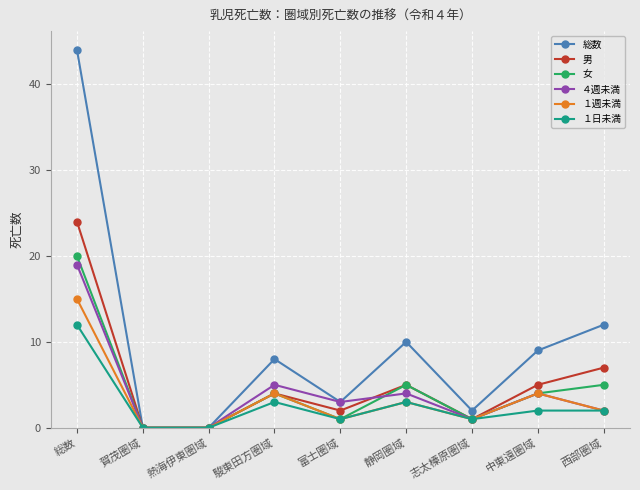

Is it true that １週未満 equals 5 at 熱海伊東圏域?

False